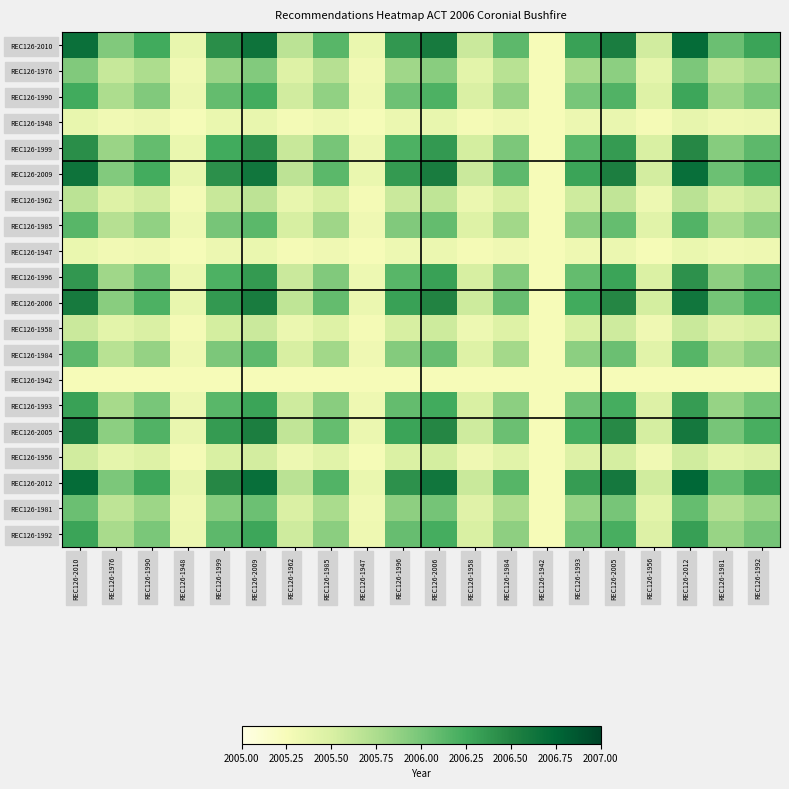

Which series has the widest spread of values?

REC126-2012